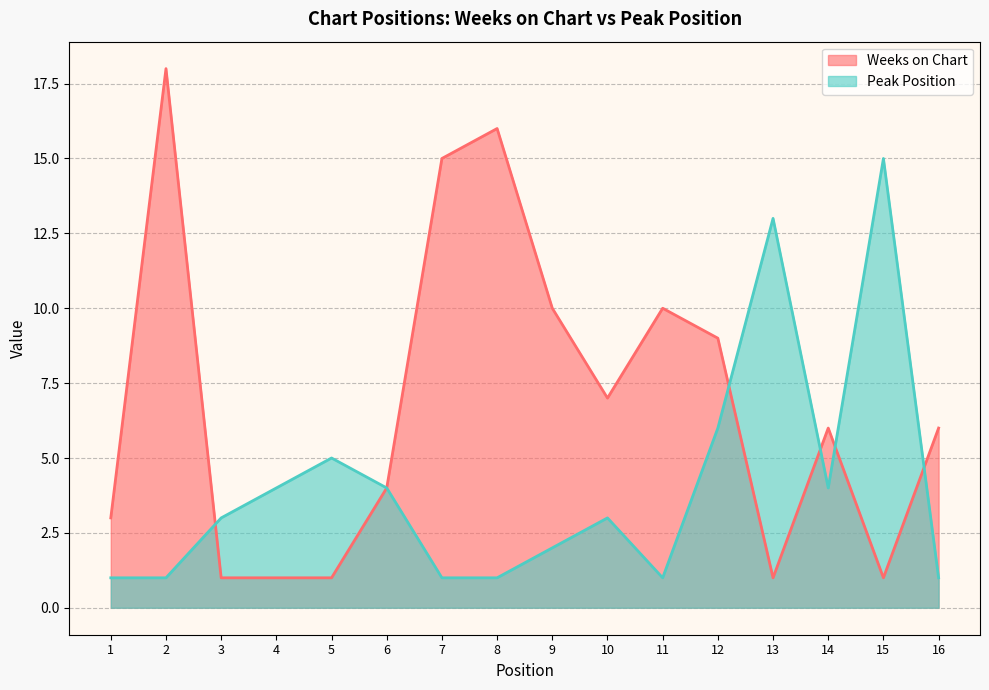

In Peak Position, how many points are lower than both neighbors (excluding endpoints)?

2